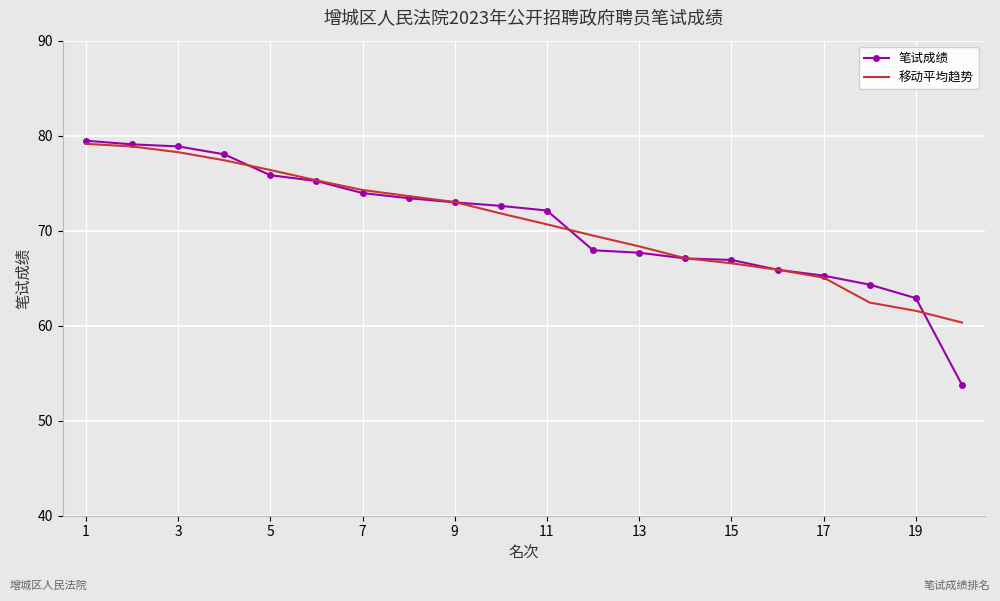

How many categories are shown in the chart?

20